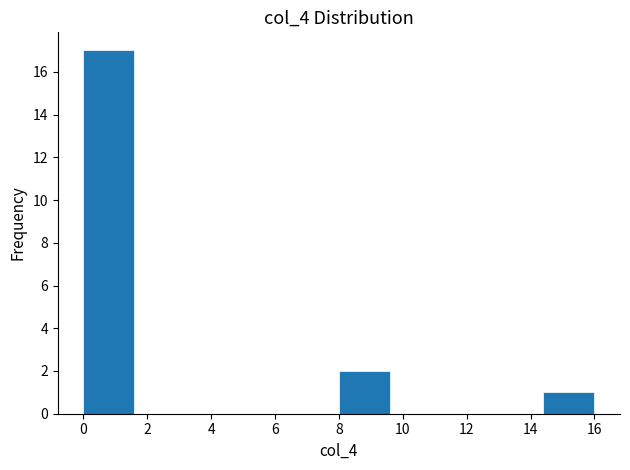

Over which range of the x-axis is the bar tallest?

0.0 to 1.6